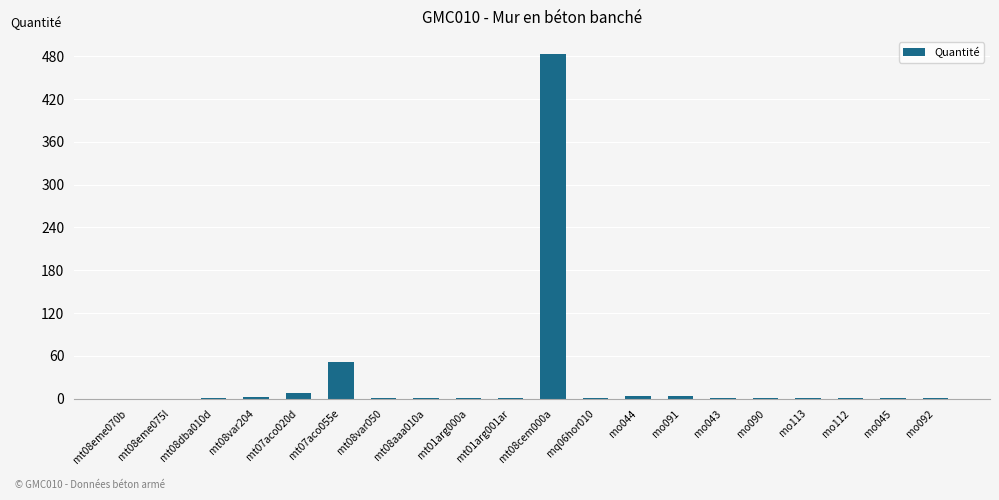

At which label is the value closest to 241?

mt07aco055e